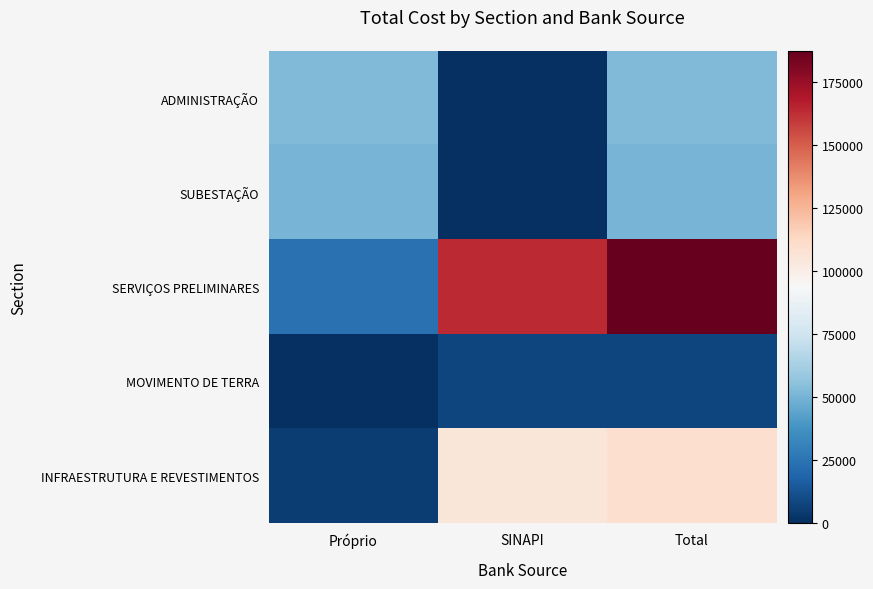

Which has a higher value, Próprio or SINAPI?

Próprio